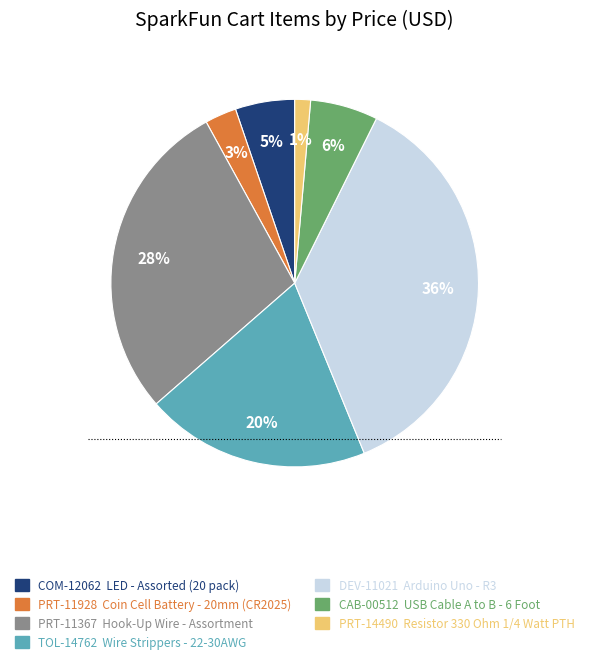

Is there a majority slice in this chart?

No